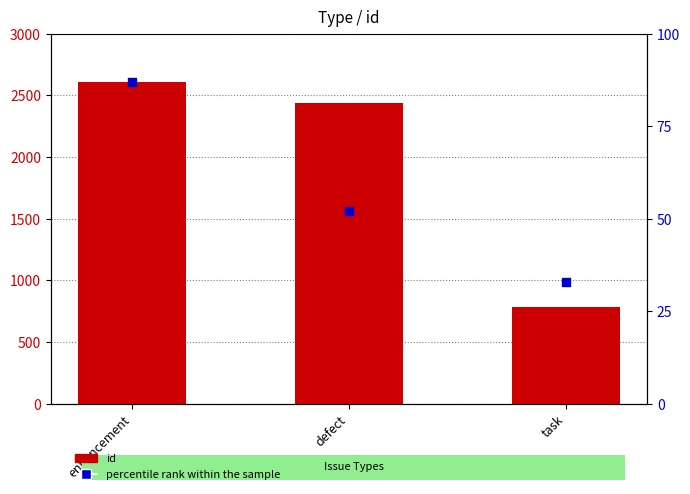

Which series has the largest total across all categories?

id